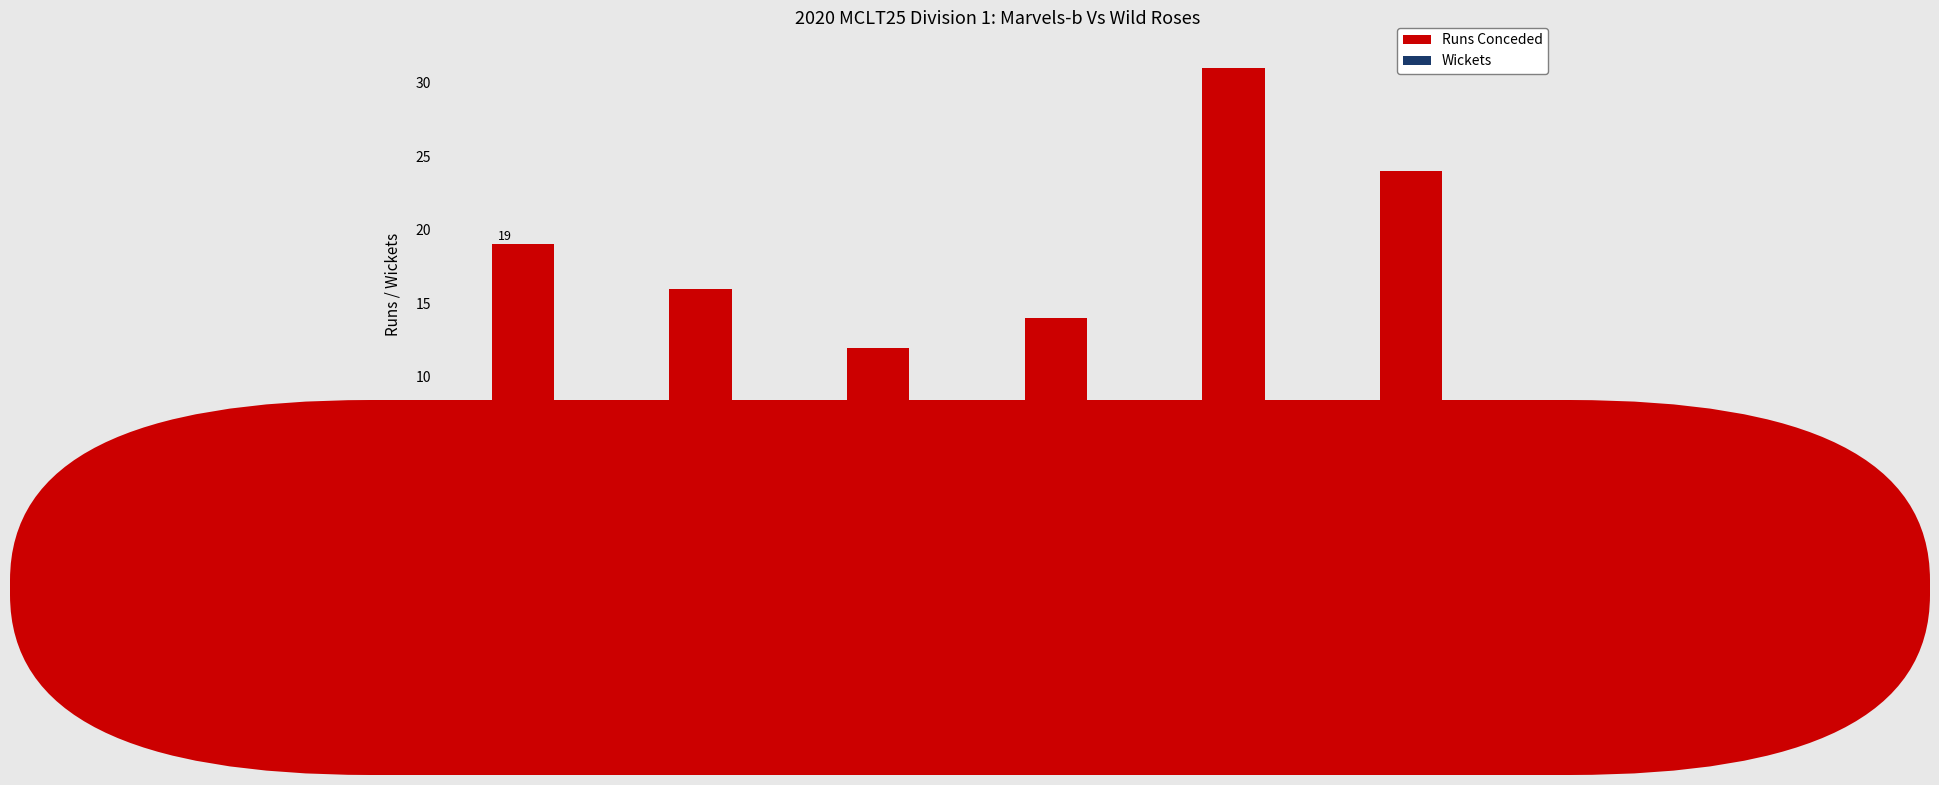

How many categories are shown in the chart?

6